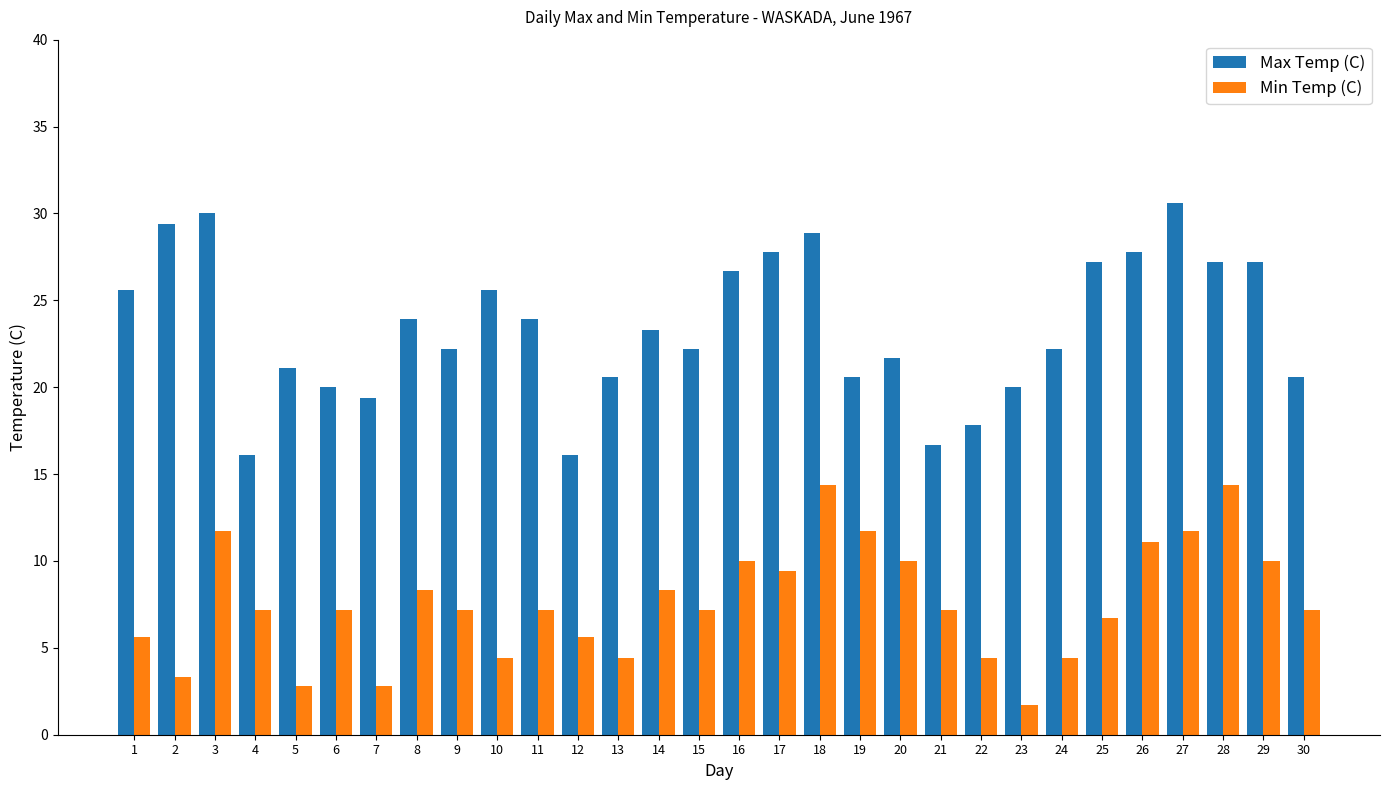

How many values in the Min Temp (C) series exceed 7?

19